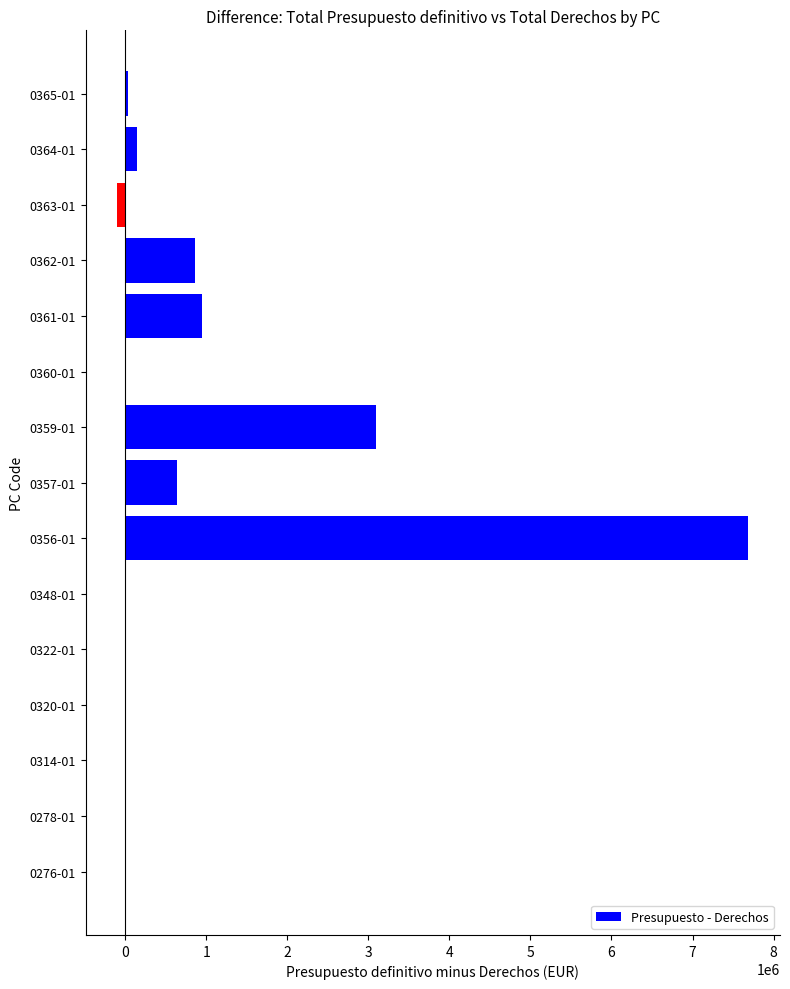

Where is the data nearest to the value 3795056?

0359-01